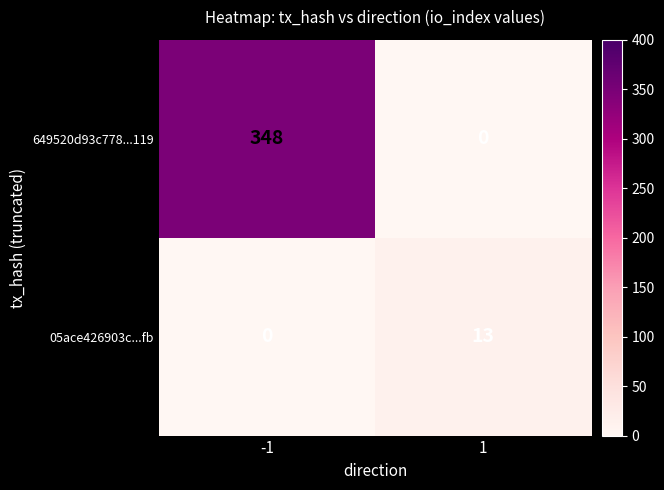

What is the total value across all series at 1?

13